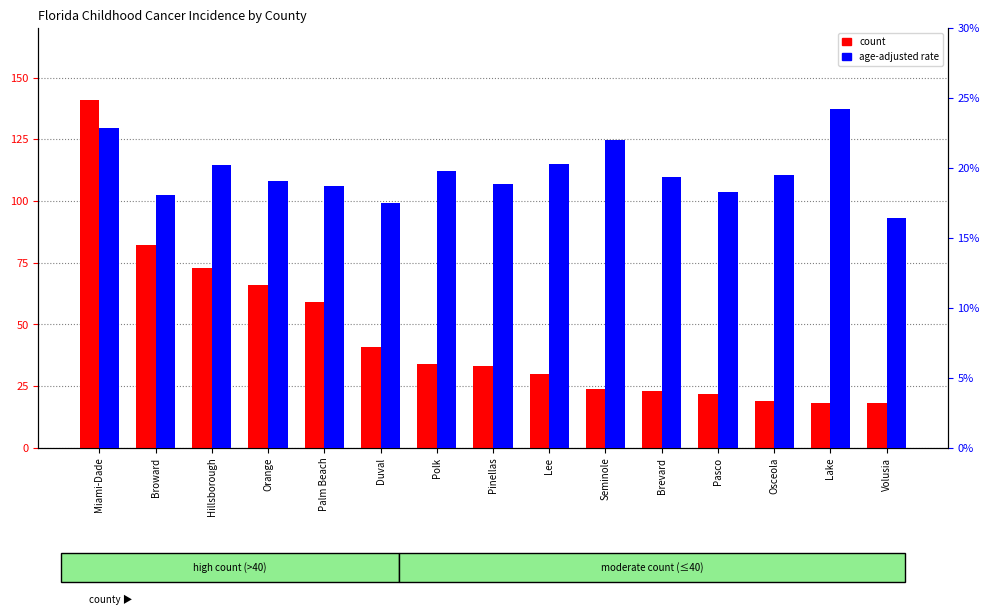

Rank the series by their maximum value, from lowest to highest.

age-adjusted rate, count